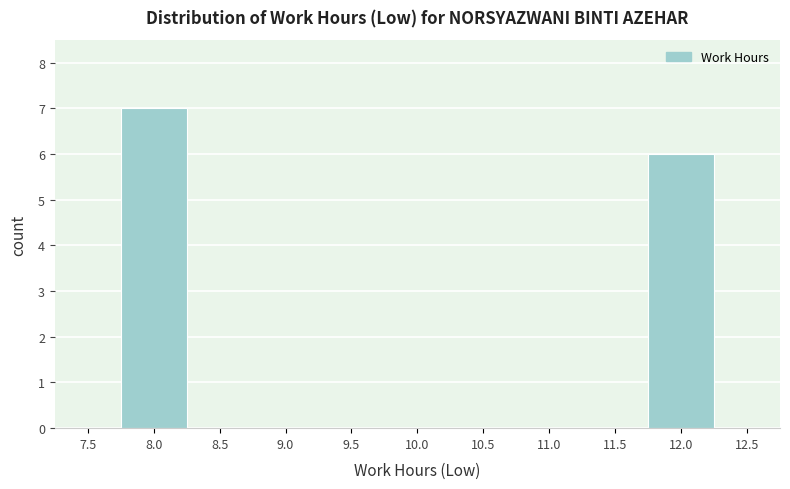

Reading left to right, extract all data points from this chart.

7.5=0	8.0=7	8.5=0	9.0=0	9.5=0	10.0=0	10.5=0	11.0=0	11.5=0	12.0=6	12.5=0